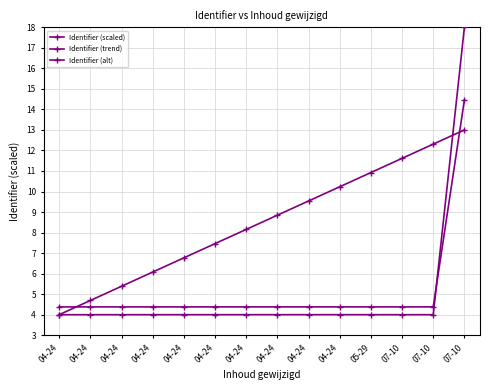

How many categories are shown in the chart?

14